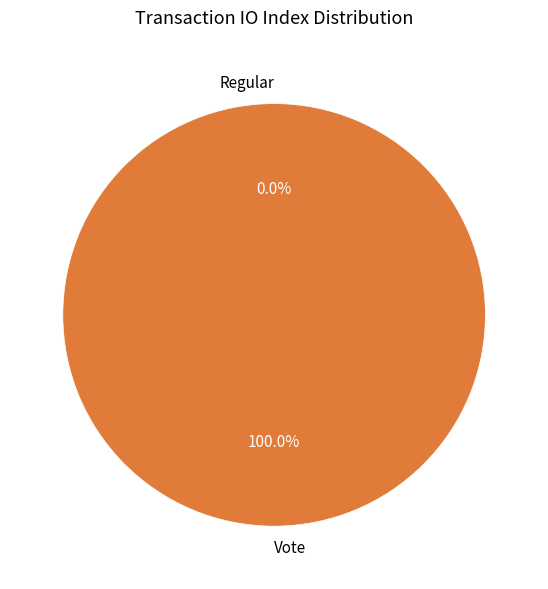

Which category has the smallest portion of the pie?

Regular